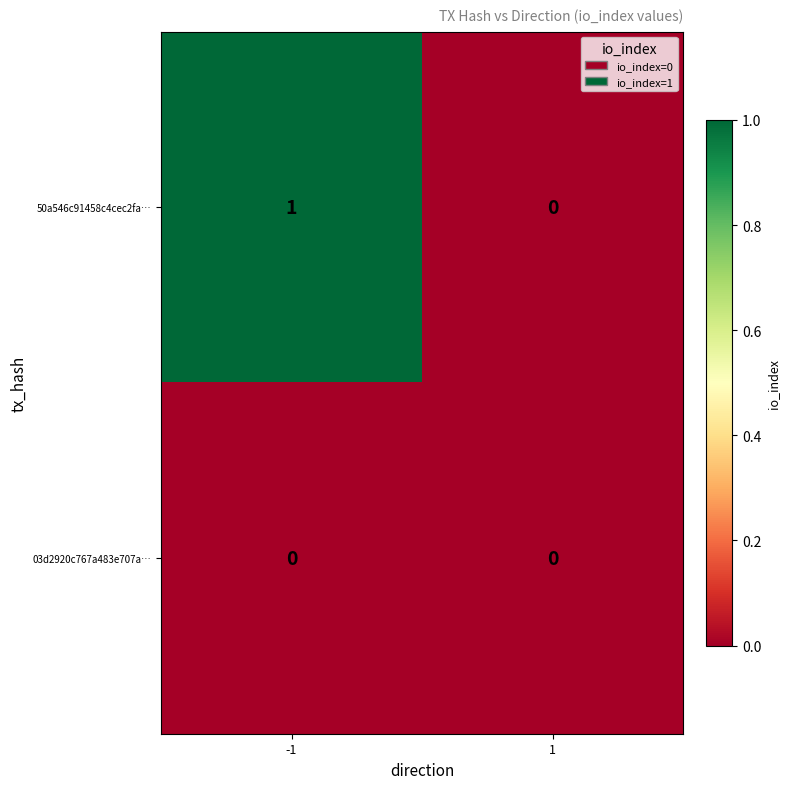

Reading left to right, list all the values displayed in this chart.

50a546c91458c4cec2fa…: -1=1	1=0
03d2920c767a483e707a…: -1=0	1=0